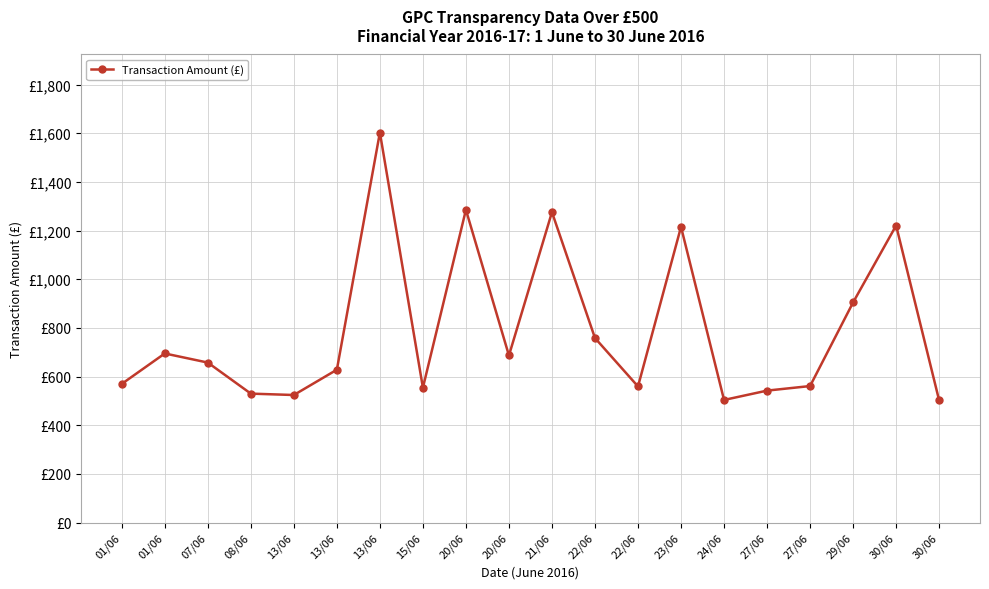

Is this an area chart (filled region under the line)?

No